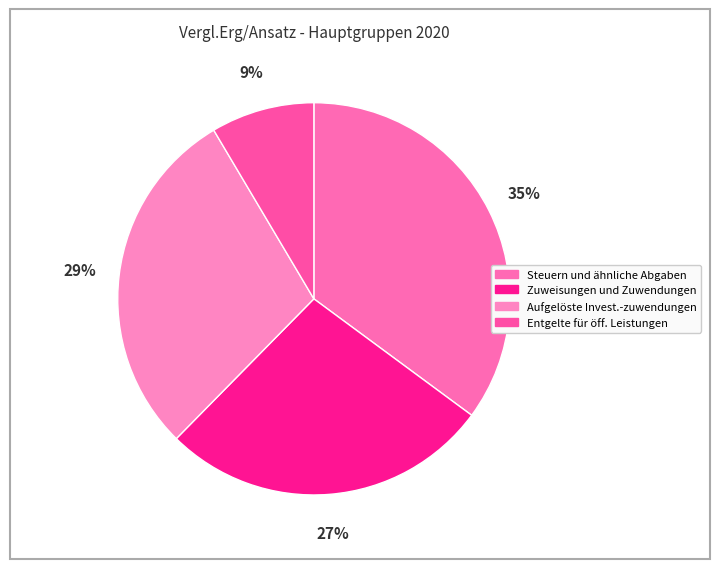

What is the smallest slice in the pie chart?

Entgelte für öff. Leistungen